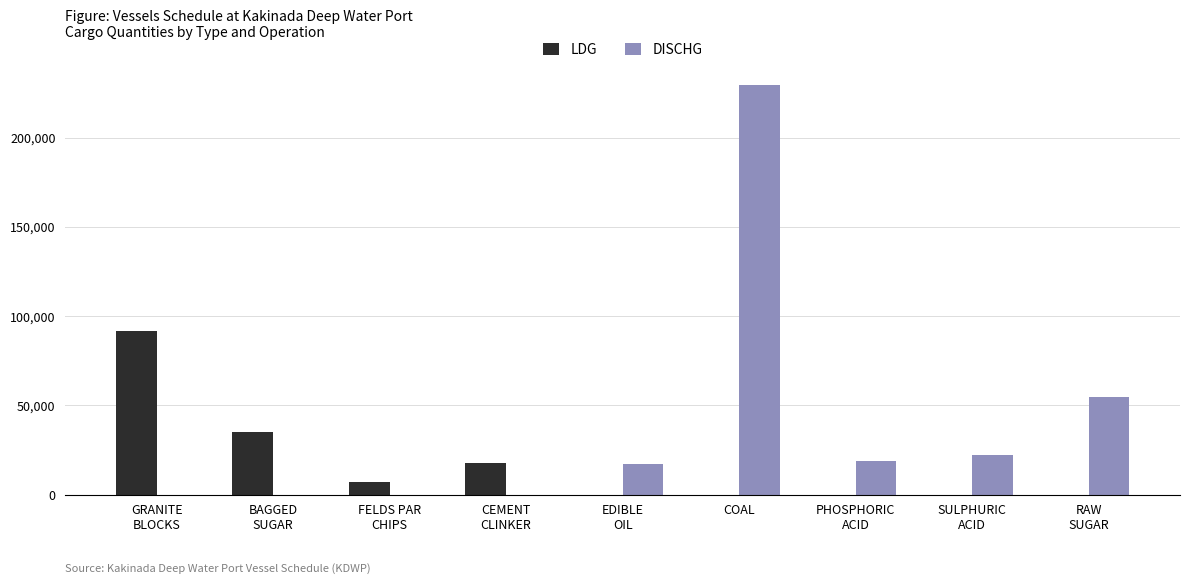

The DISCHG series shows 229302 at COAL. True or false?

True